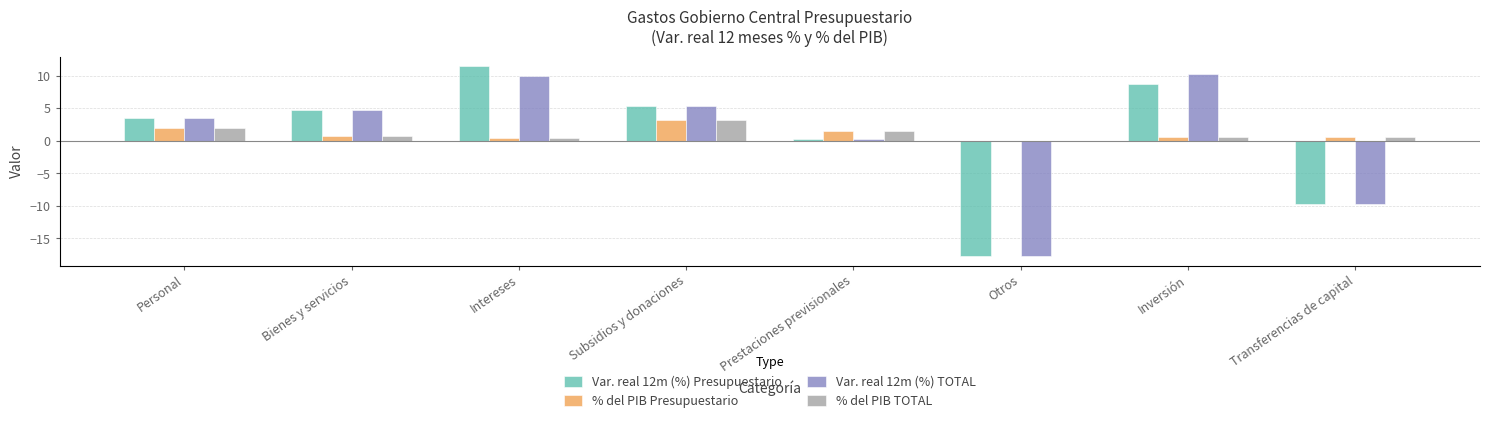

How many series are shown in this chart?

4